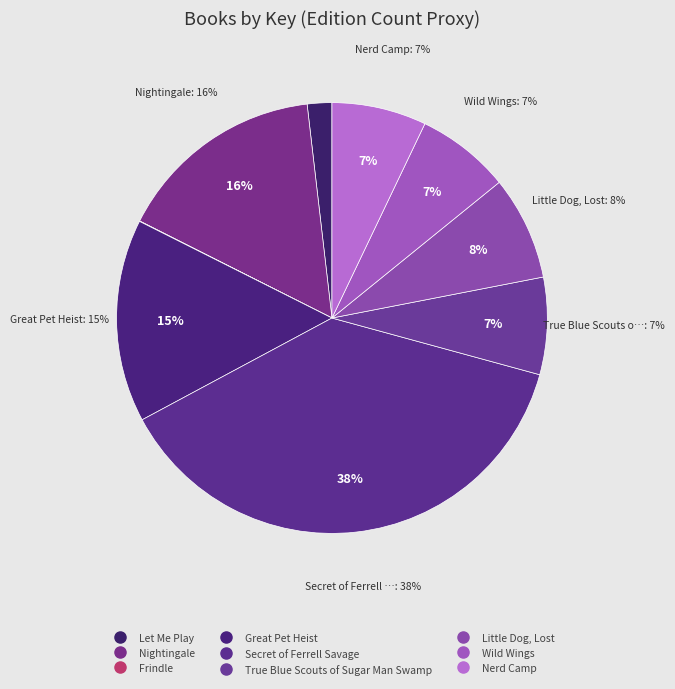

What is the ratio of the value at Nightingale to the value at Wild Wings?

2.2